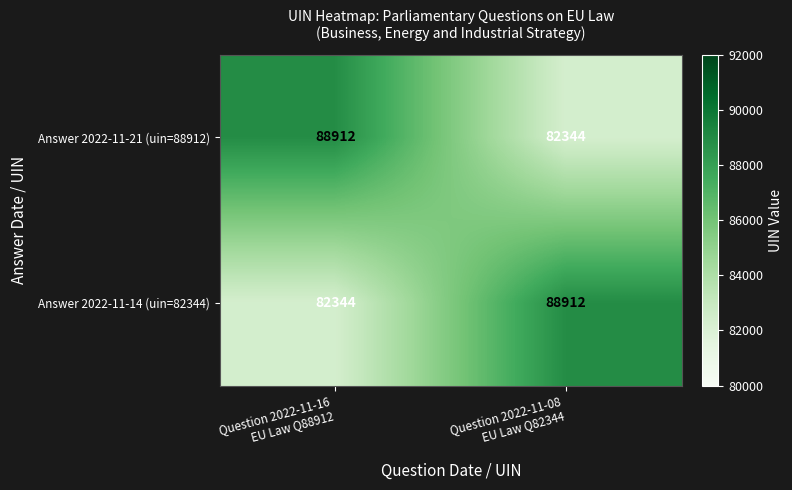

Reading right to left, what are all the values shown in this chart?

Answer 2022-11-21 (uin=88912): 82344	88912
Answer 2022-11-14 (uin=82344): 88912	82344